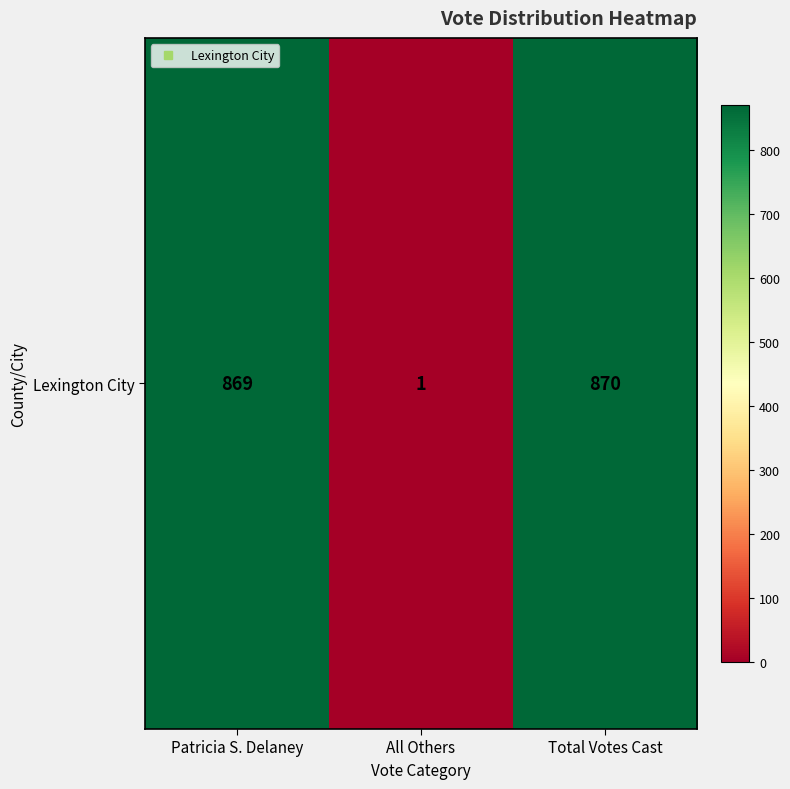

Rank the categories by value from highest to lowest.

Total Votes Cast, Patricia S. Delaney, All Others